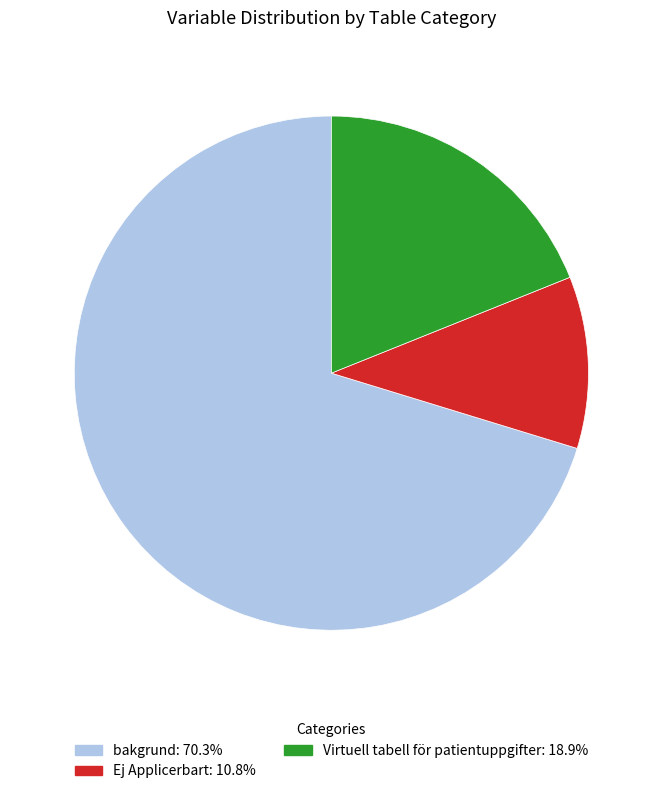

Does Virtuell tabell för patientuppgifter represent more than half of the total?

No